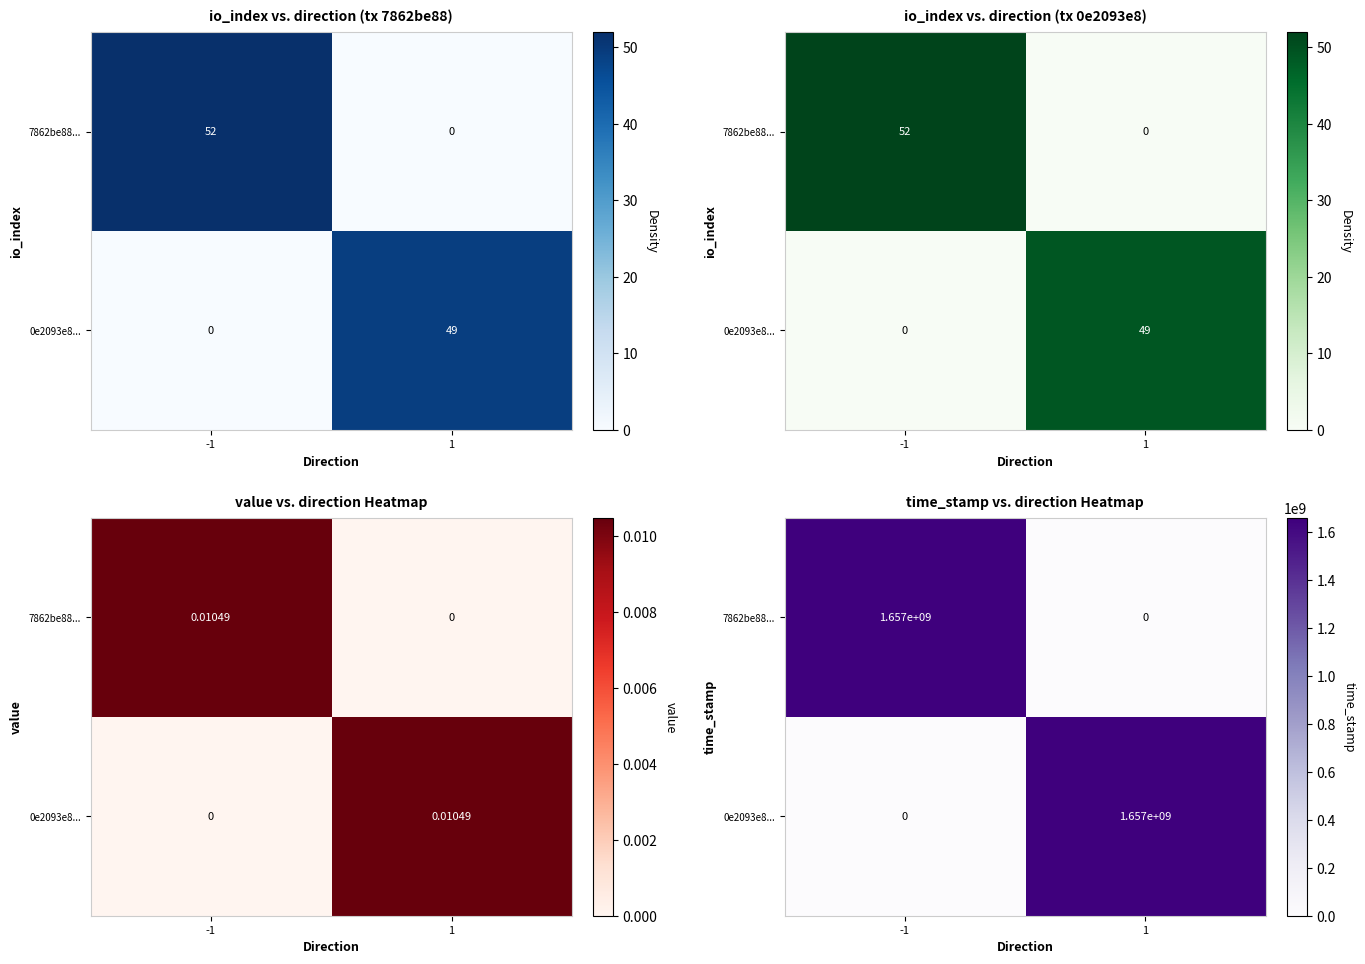

Which series has the largest total across all categories?

7862be88...